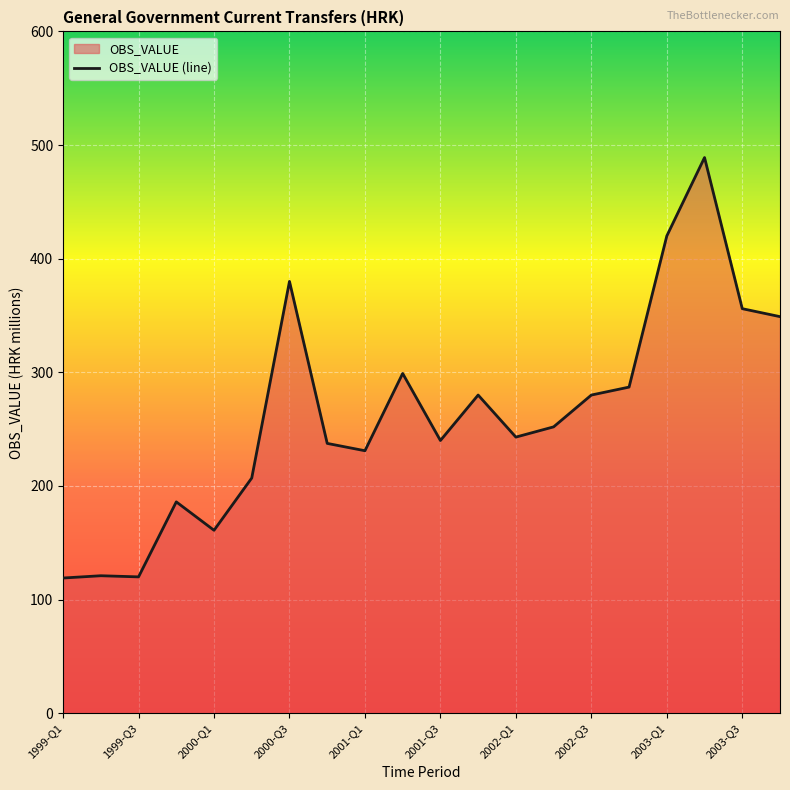

What is the approximate value at 17?

489.0